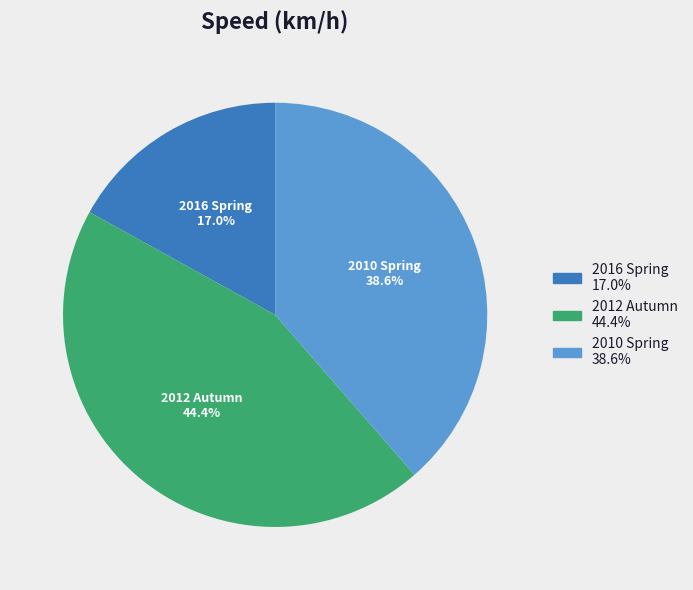

Count the number of slices in the pie.

3